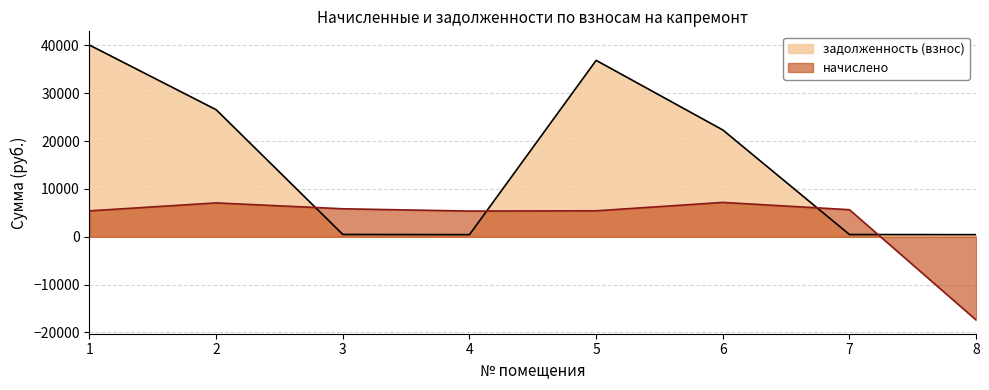

What is the average value of the начислено series?

3078.3